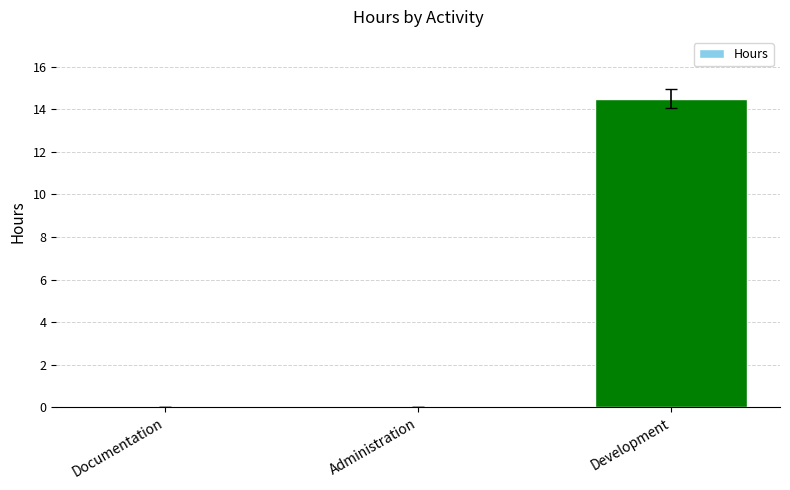

What is the change in value from Administration to Development?

+14.5